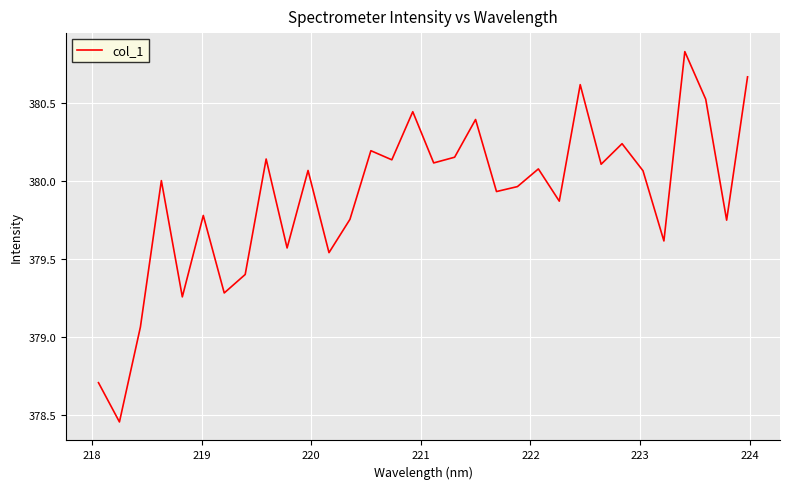

What is the difference between the maximum and minimum values?

2.4